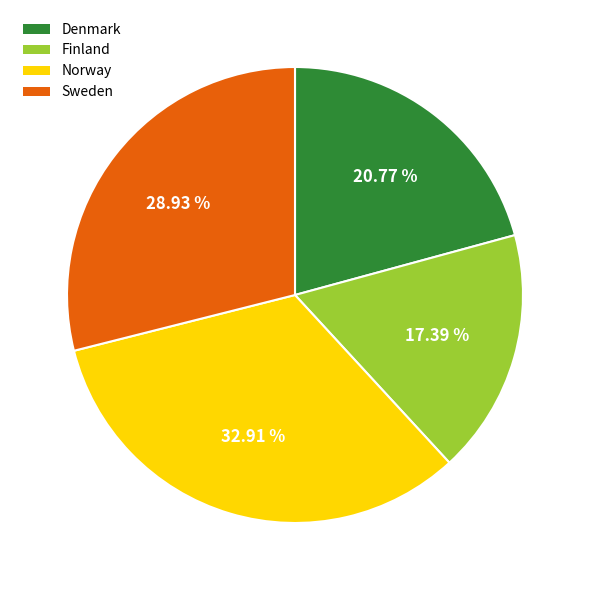

Count the number of slices in the pie.

4